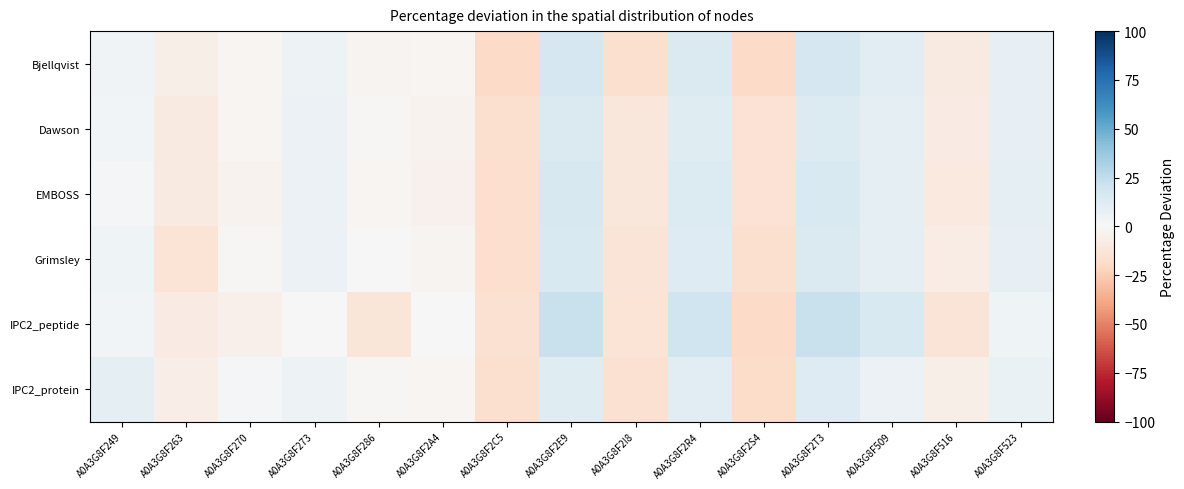

At which category does the chart reach its peak across all series?

A0A3G8F2E9